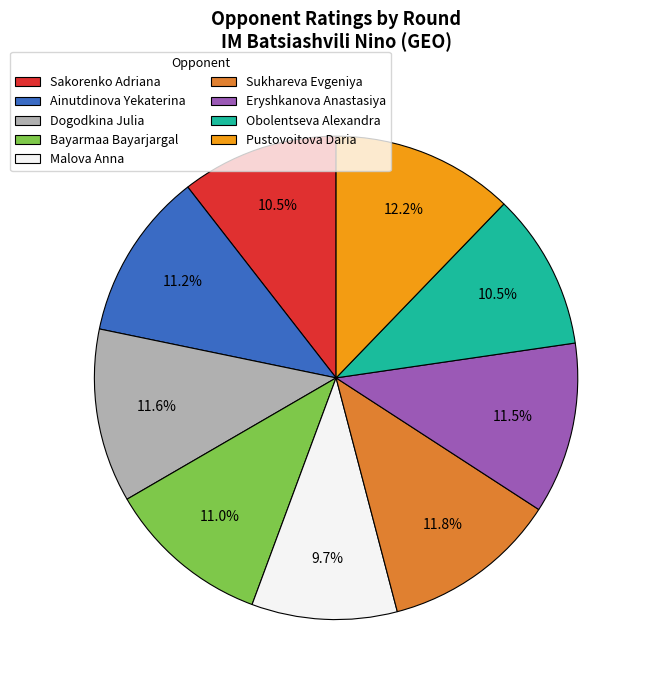

How much of the chart is everything except Malova Anna?

90.3%